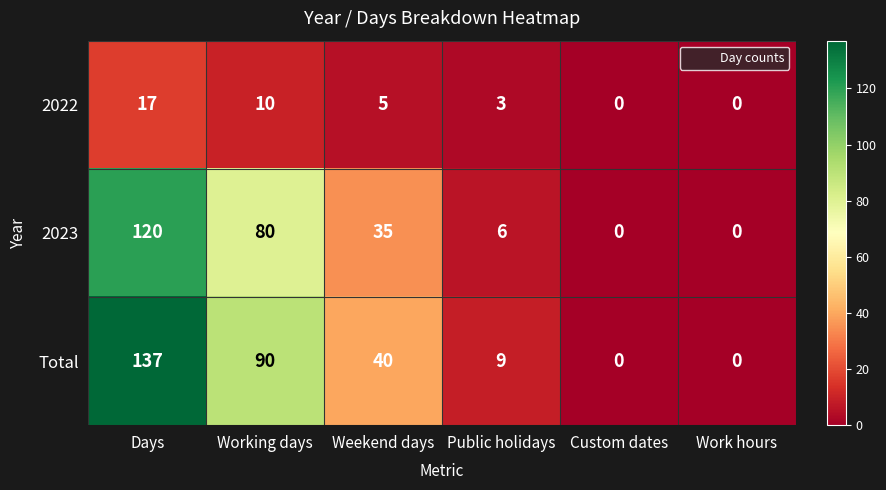

Which series has the widest spread of values?

Total